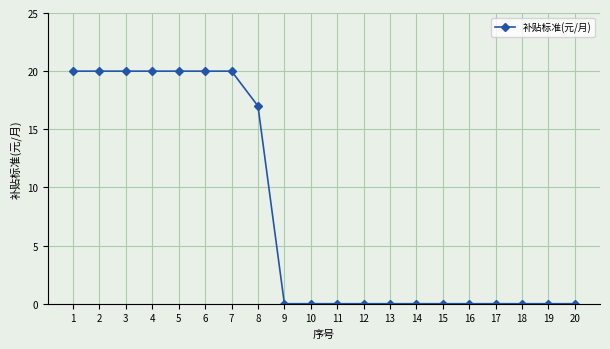

What is the greatest value displayed?

20